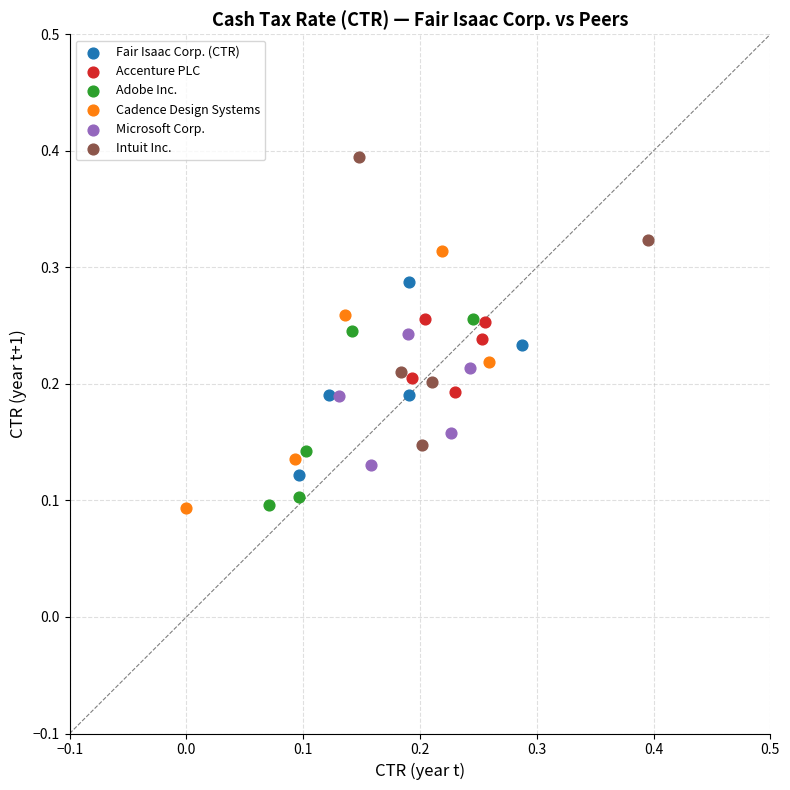

Which series has the largest Y range (max minus min)?

Intuit Inc.